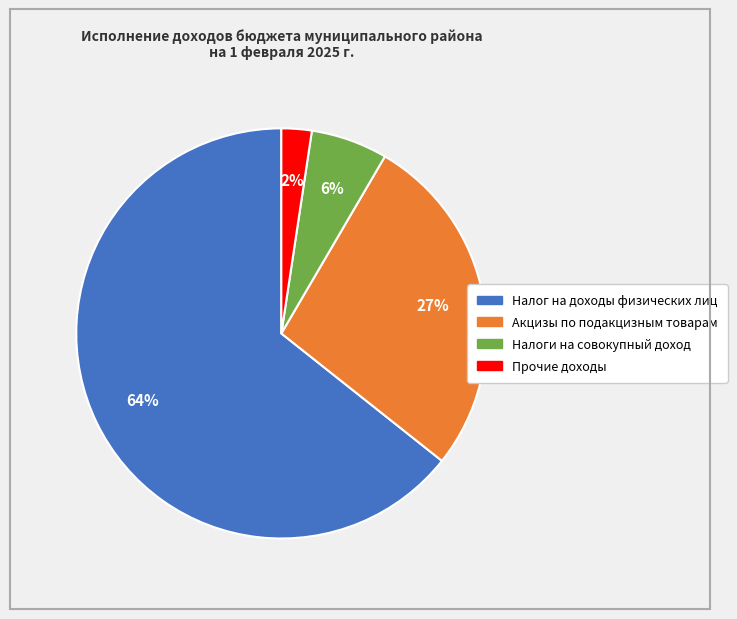

To the nearest percent, what portion does Прочие доходы represent?

2%